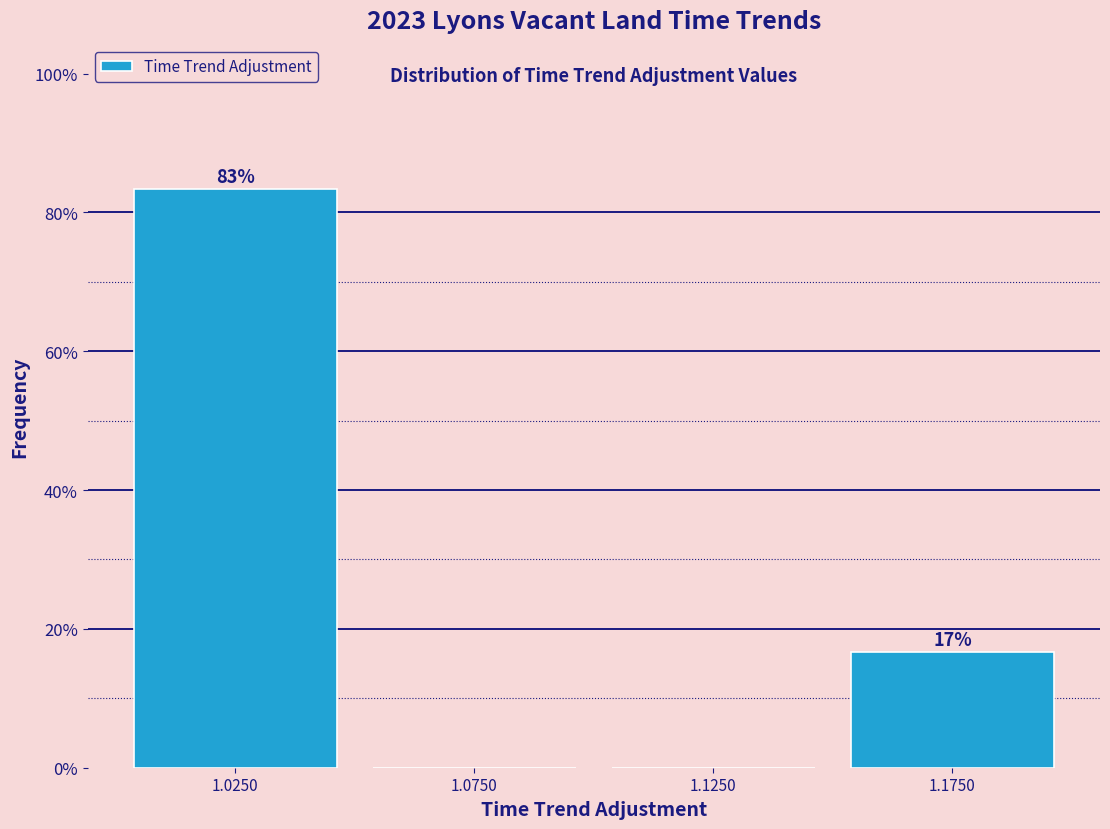

Which range on the x-axis has the tallest bar?

1.00 to 1.05